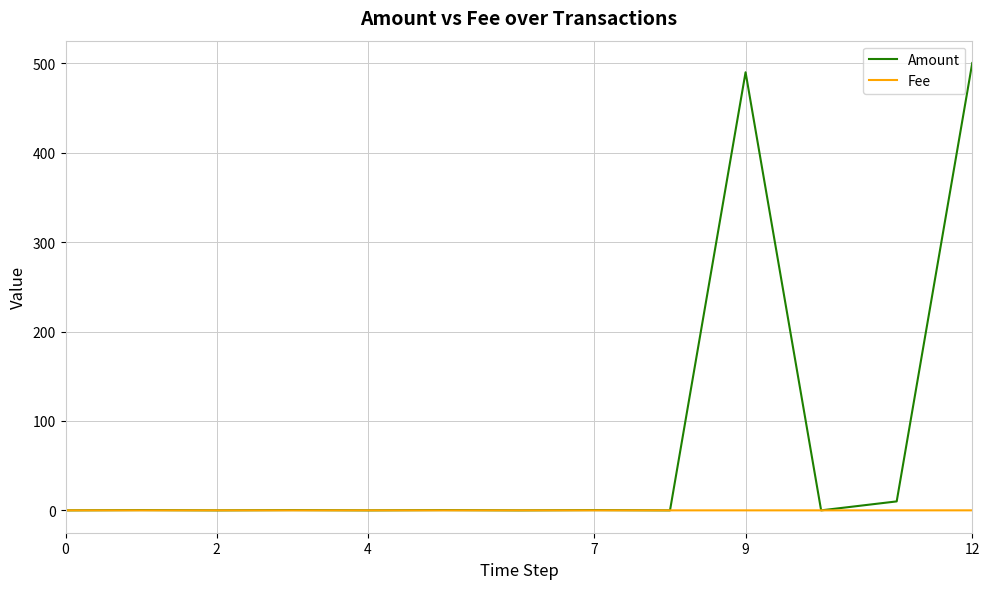

Which series has the largest total across all categories?

Amount